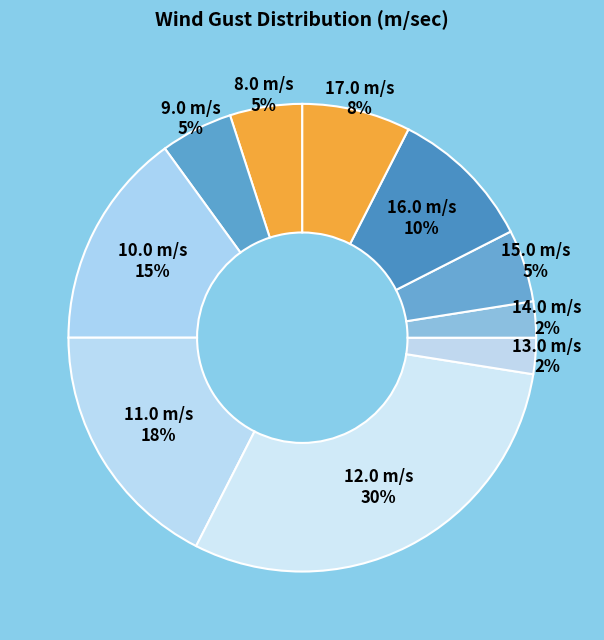

How many slices are in this pie chart?

10